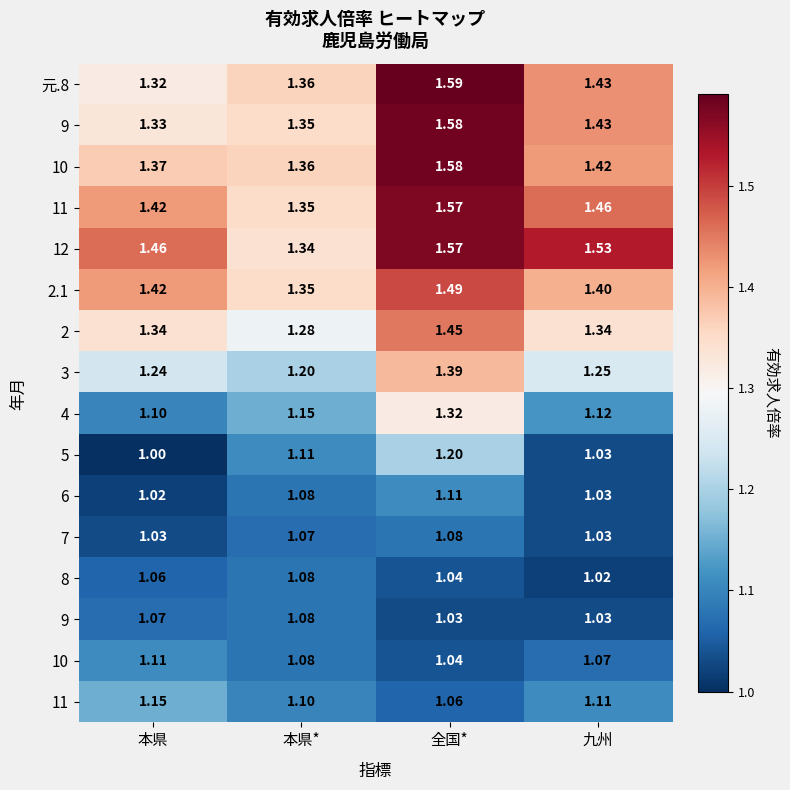

At how many categories does at least one series exceed 1?

4